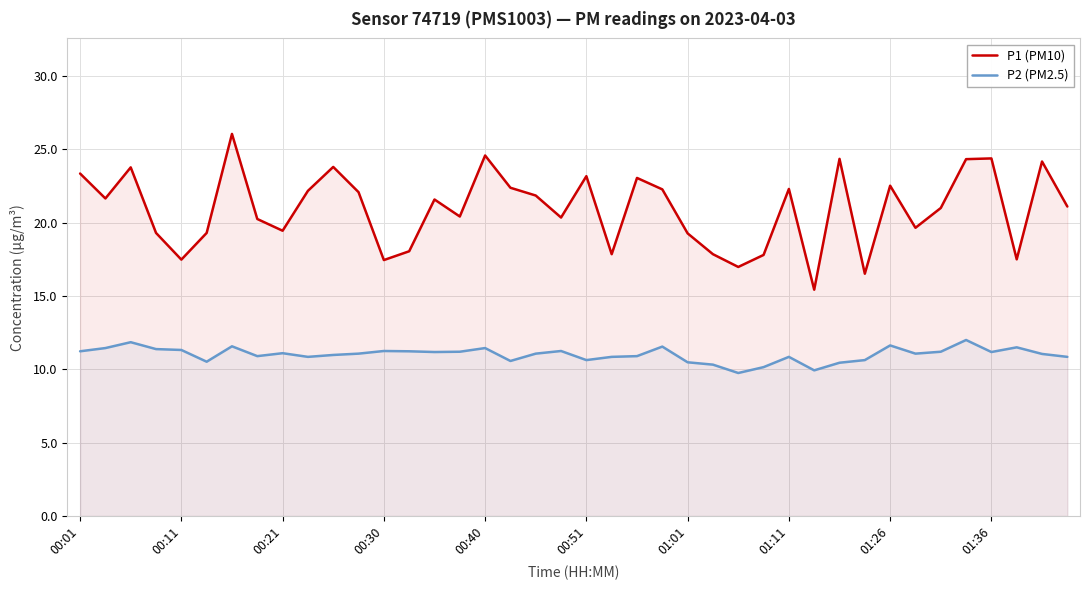

The value of P1 (PM10) at 00:11 is 38.9. True or false?

False